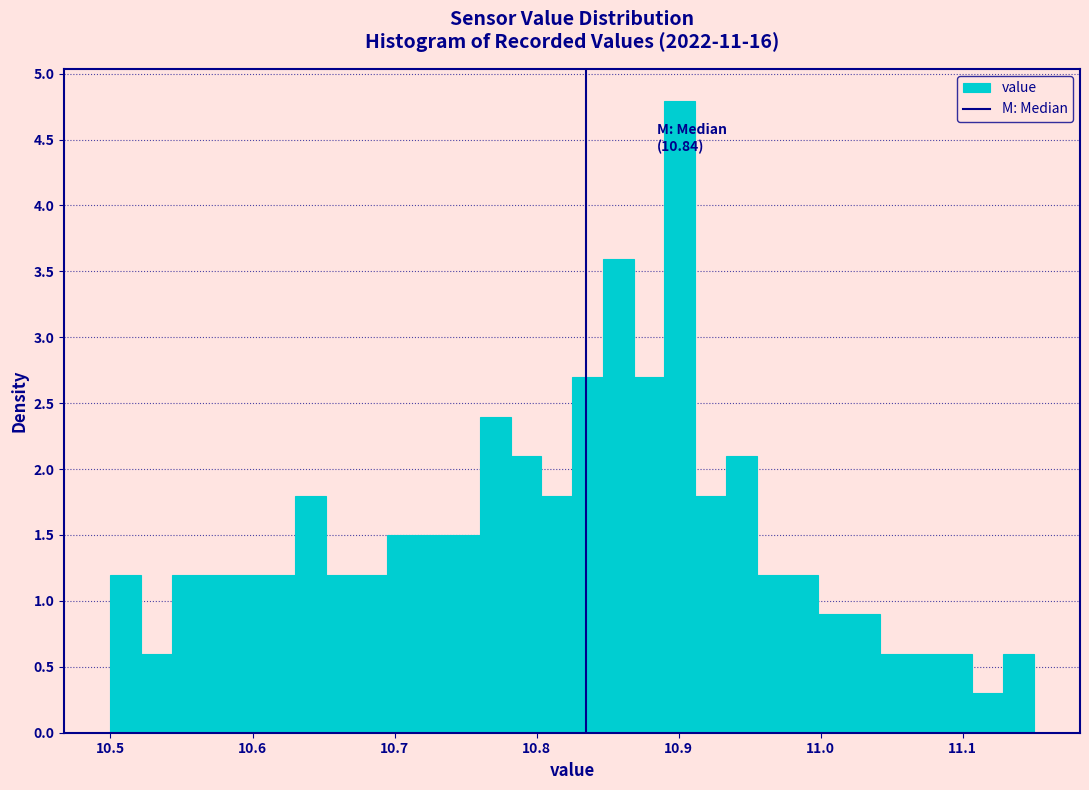

Read against the x-axis, roughly where is the centre of the tallest bar?

10.90